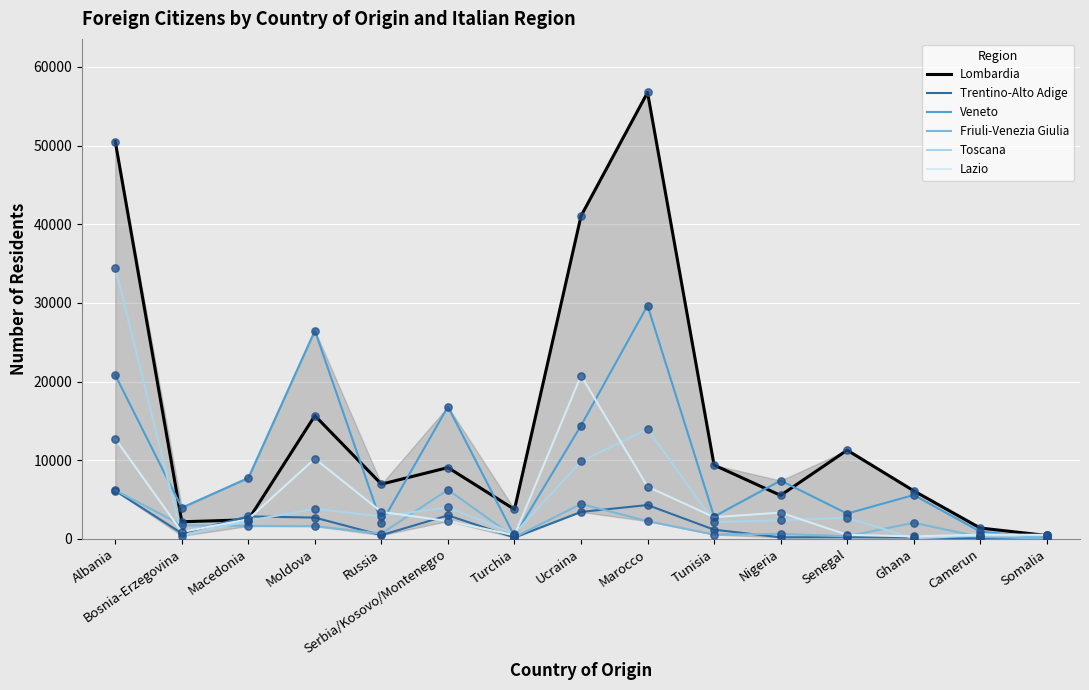

What is the total value across all series at Ghana?

14370